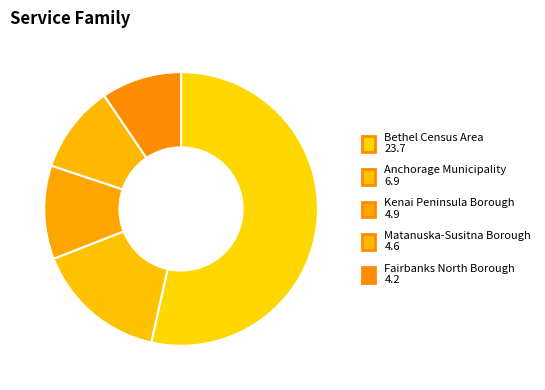

How many segments does this pie chart have?

5